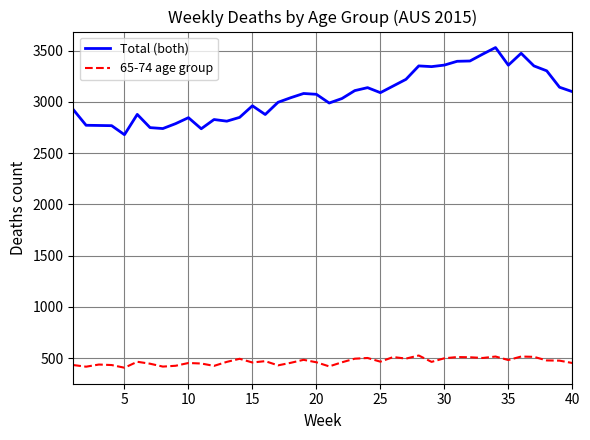

What is the average value of the 65-74 age group series?

468